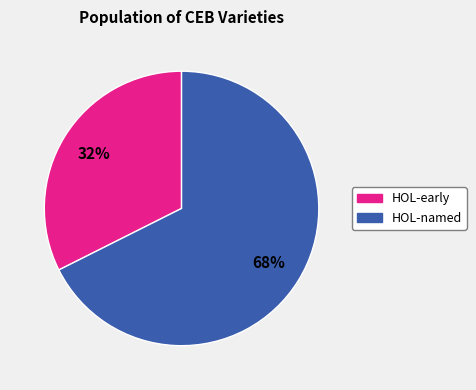

Does any single category account for the majority?

Yes